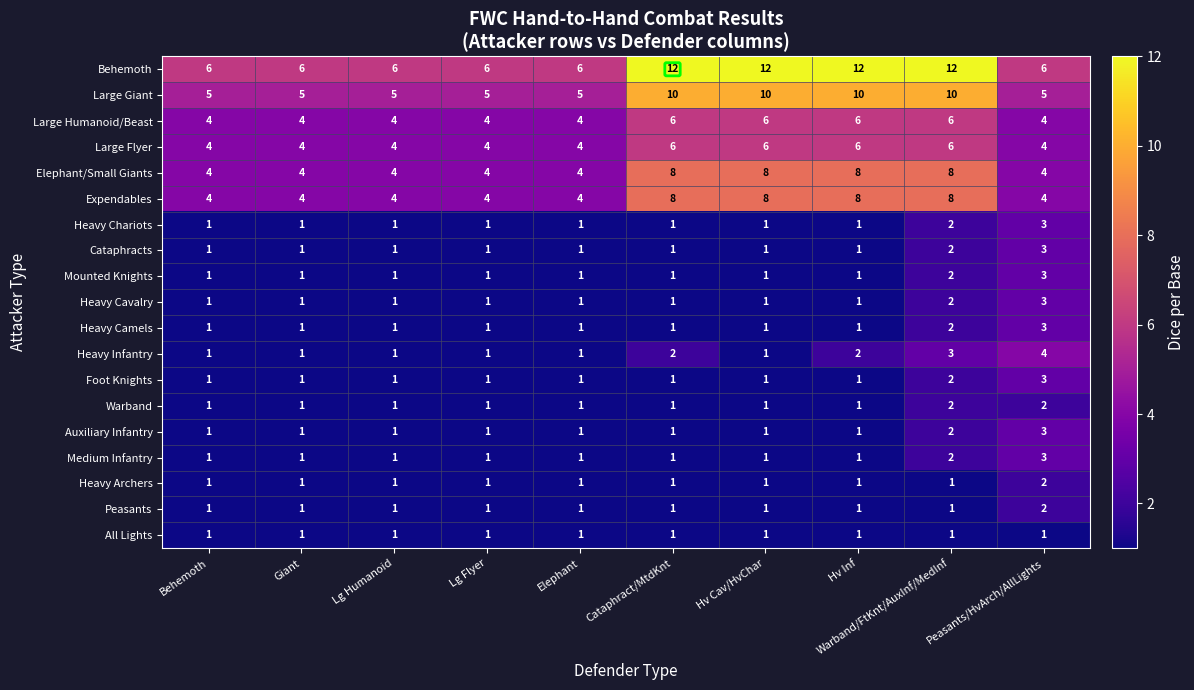

What is the greatest value displayed?

12